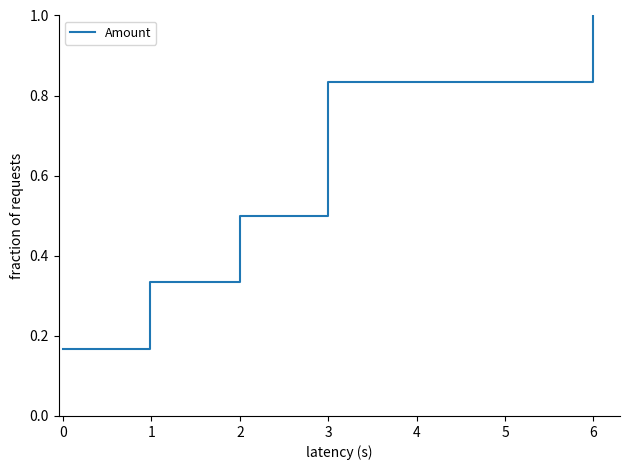

The value at 0 is 0.0. True or false?

False